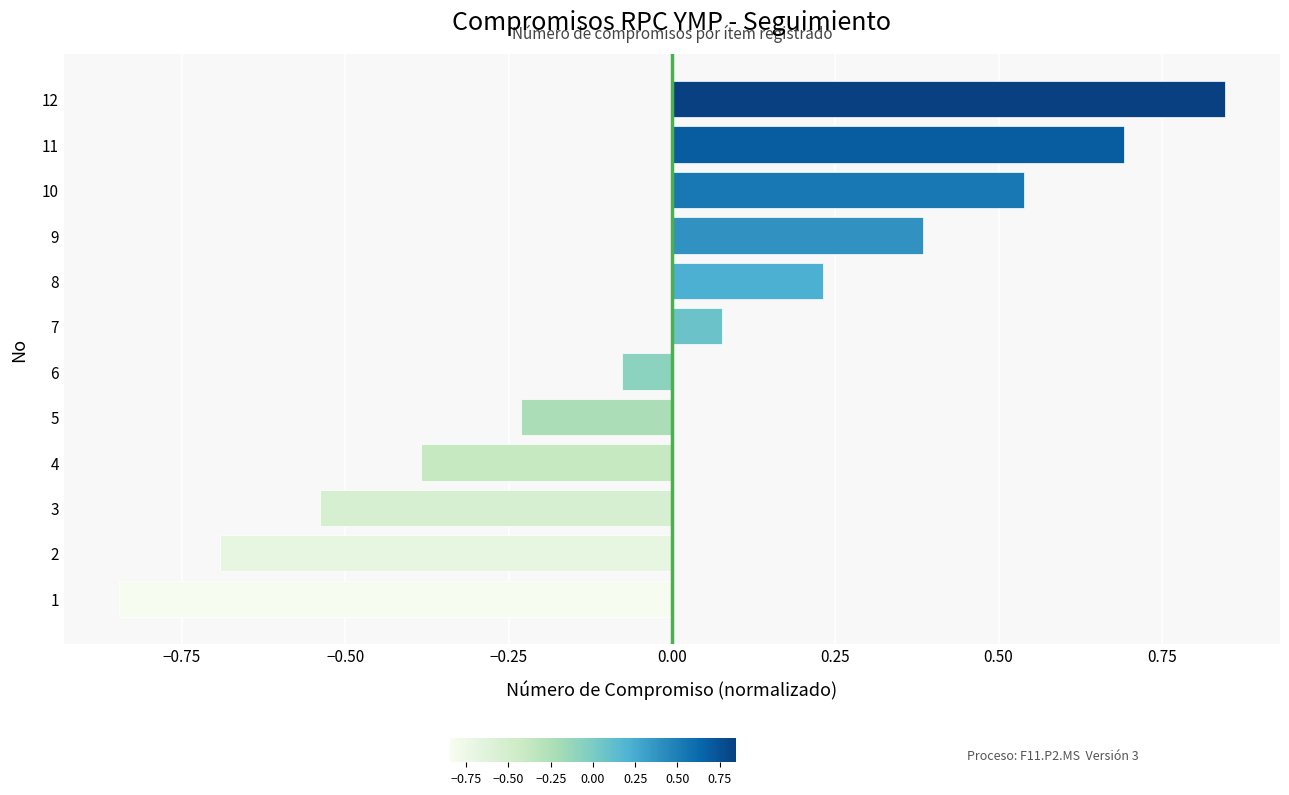

Which label corresponds to the largest value in the chart?

12